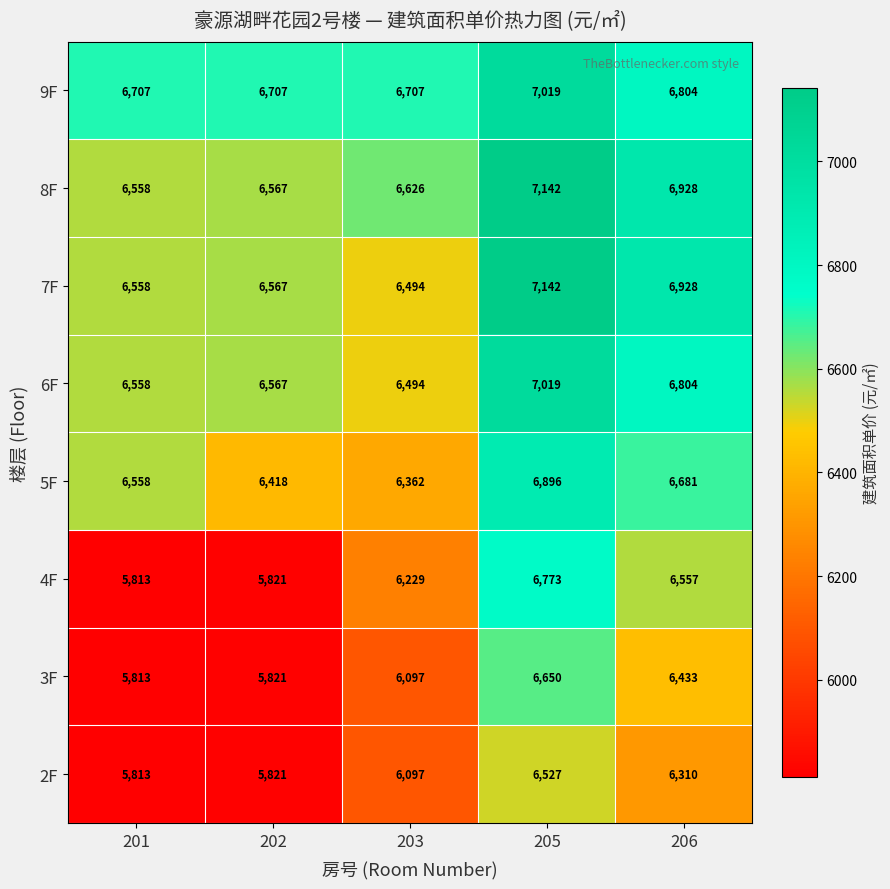

What is the difference between the highest and lowest values at 201?

894